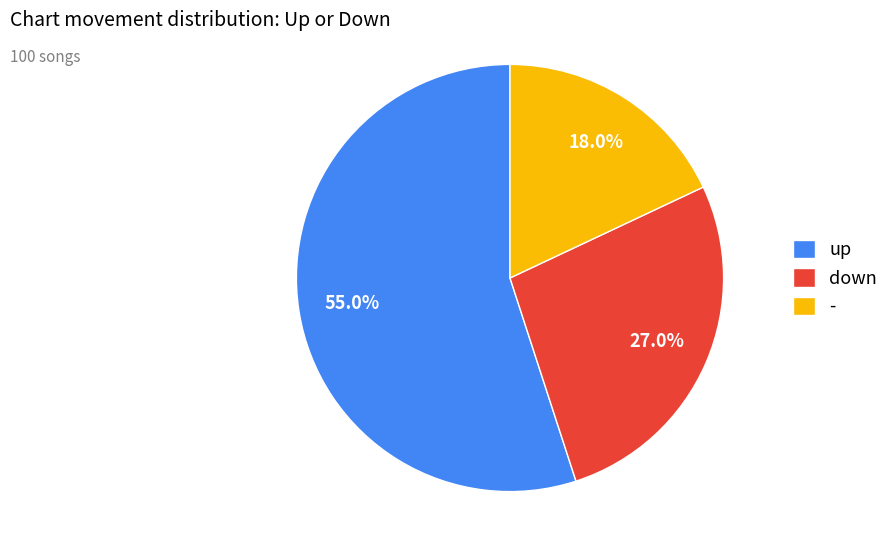

Does up account for over 50% of the chart?

Yes